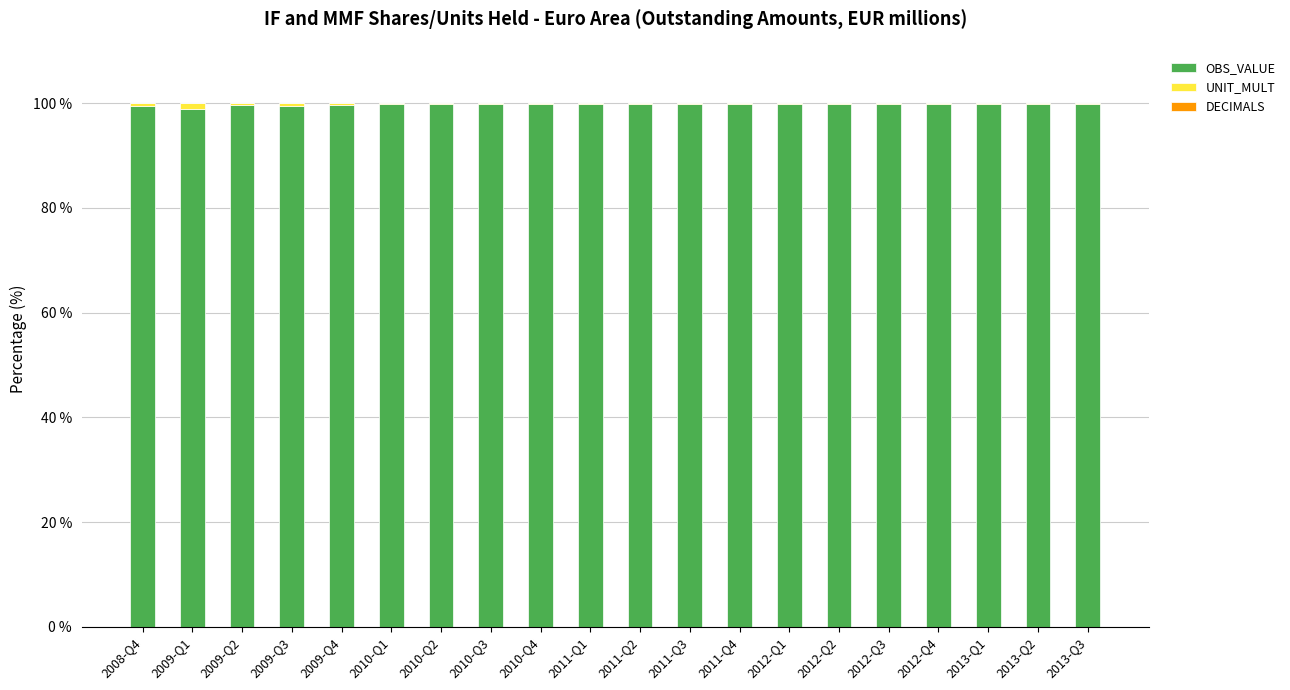

What is the sum of all OBS_VALUE values?

1994.8